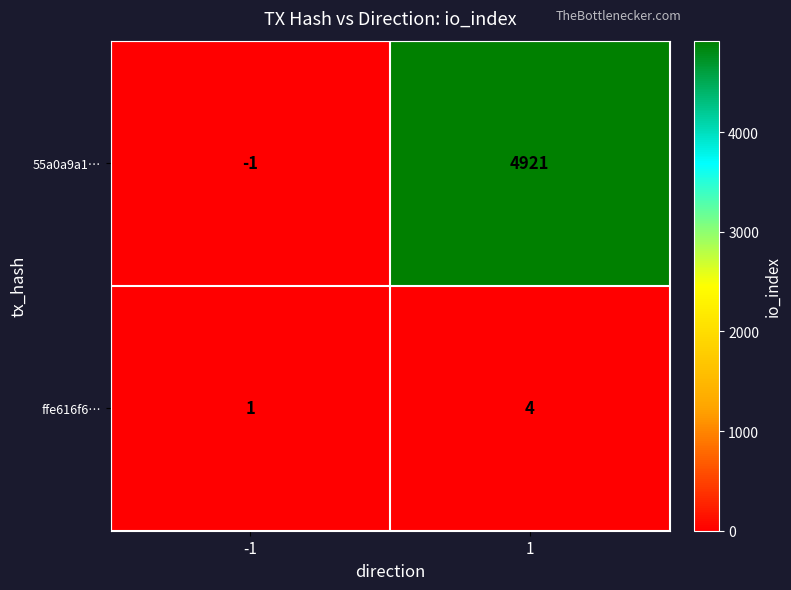

At 1, list the series in order from largest to smallest.

55a0a9a1…, ffe616f6…